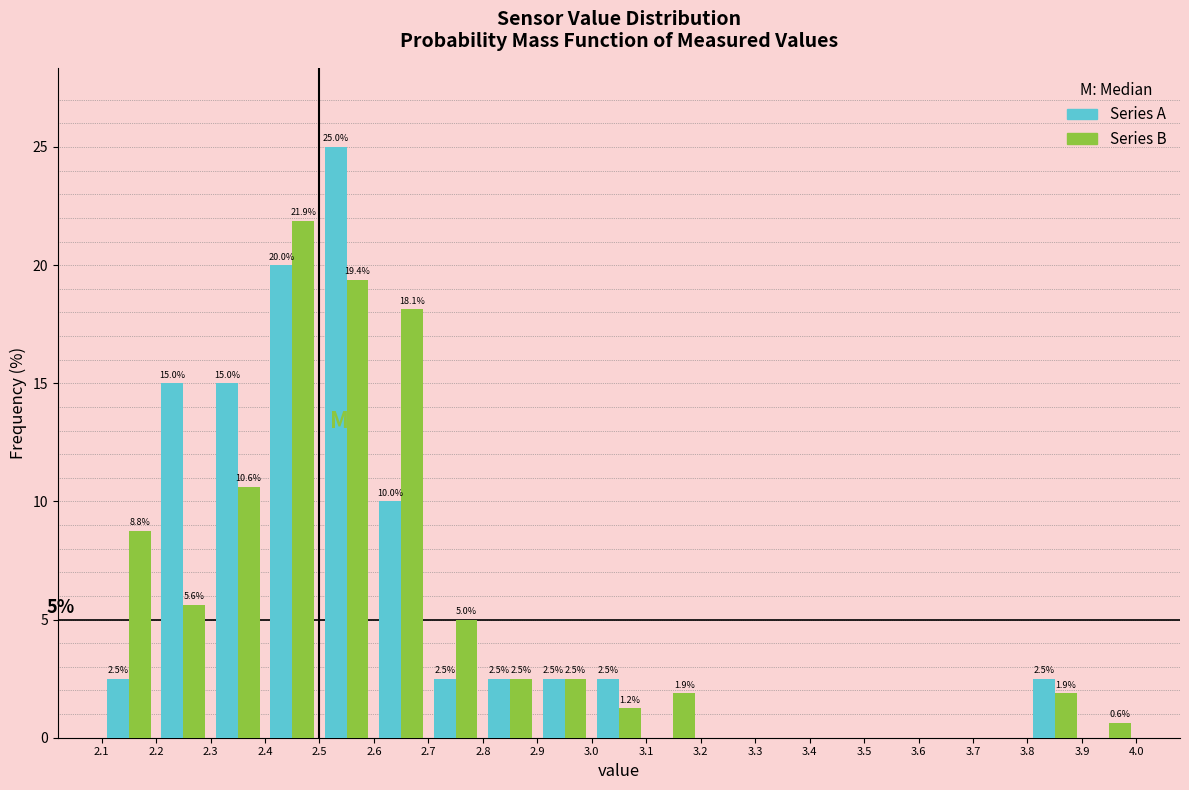

In the Series B series, which range on the x-axis has the tallest bar?

2.4 to 2.5